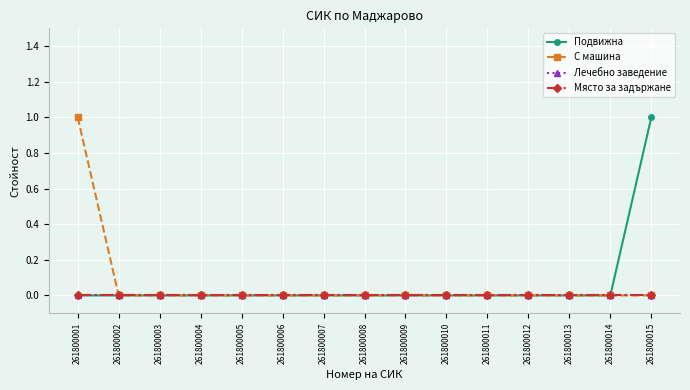

Which series has the largest total across all categories?

Подвижна